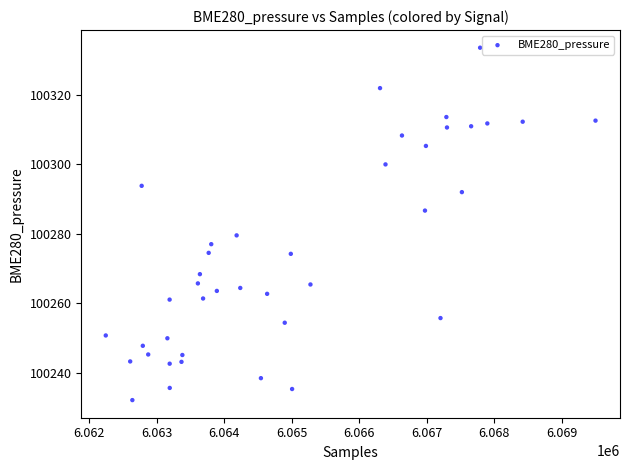

What is the range of X values (max minus min)?

7257.0